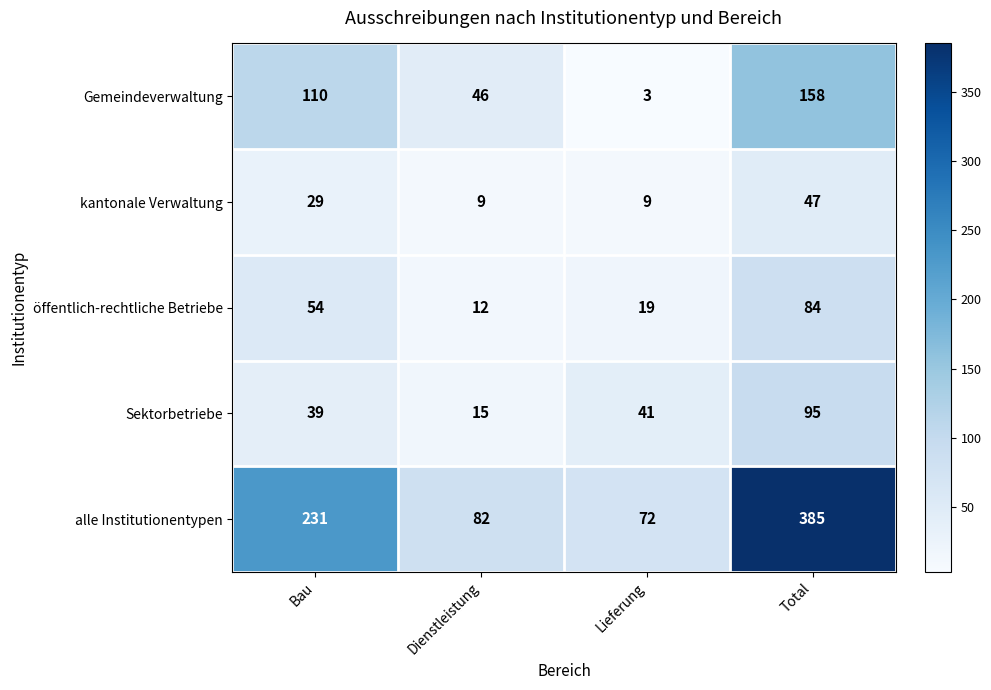

How many data points does each series have?

4